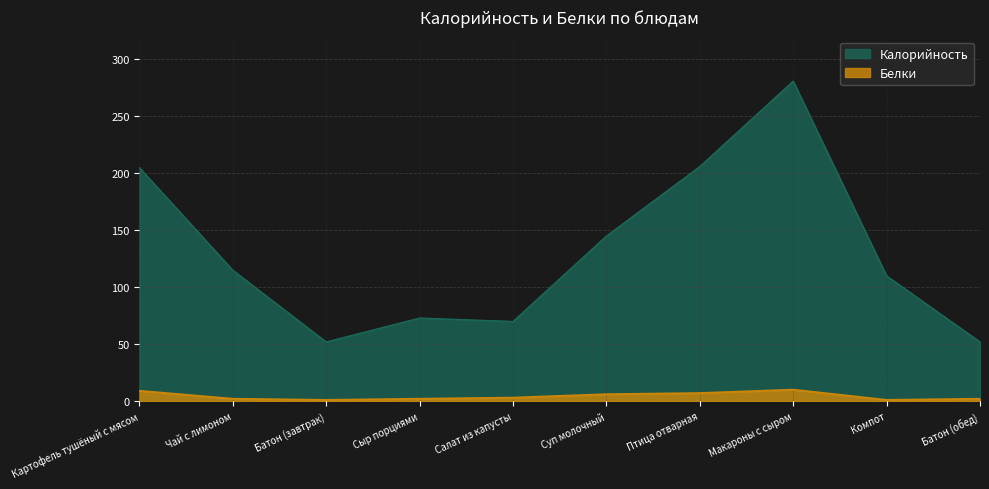

Which category has the lowest value in the Калорийность series?

Батон (завтрак)